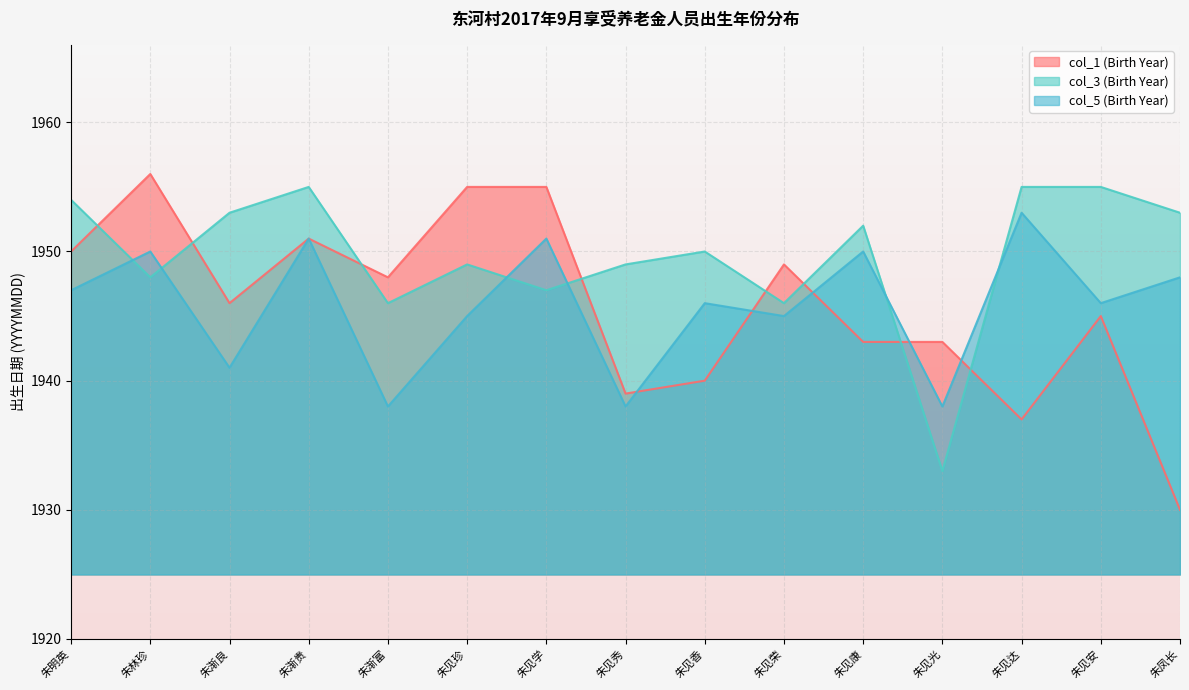

Reading right to left, list all the values displayed in this chart.

col_1 (Birth Year): 1930	1945	1937	1943	1943	1949	1940	1939	1955	1955	1948	1951	1946	1956	1950
col_3 (Birth Year): 1953	1955	1955	1933	1952	1946	1950	1949	1947	1949	1946	1955	1953	1948	1954
col_5 (Birth Year): 1948	1946	1953	1938	1950	1945	1946	1938	1951	1945	1938	1951	1941	1950	1947